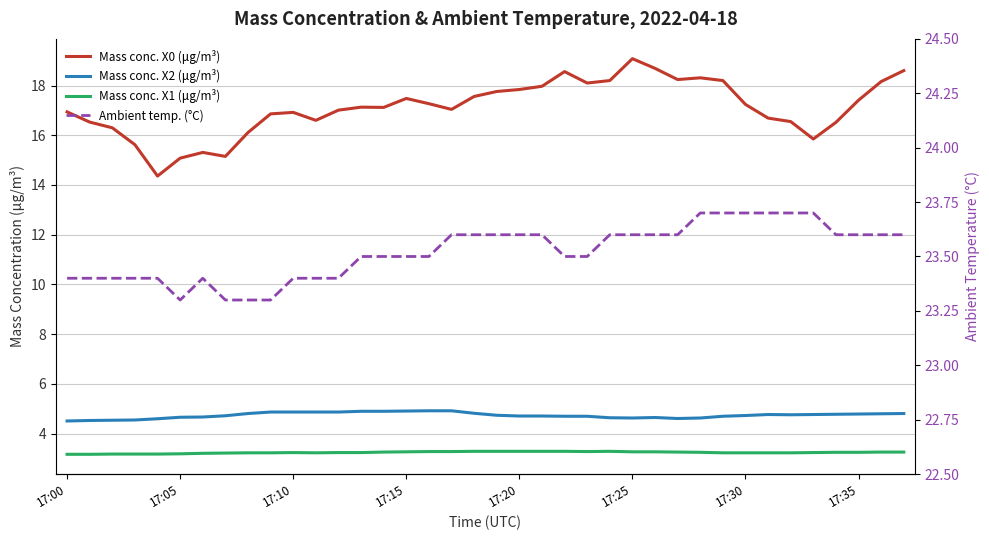

Between 17:30 and 25, which series saw the biggest shift?

Mass conc. X0 (μg/m³)